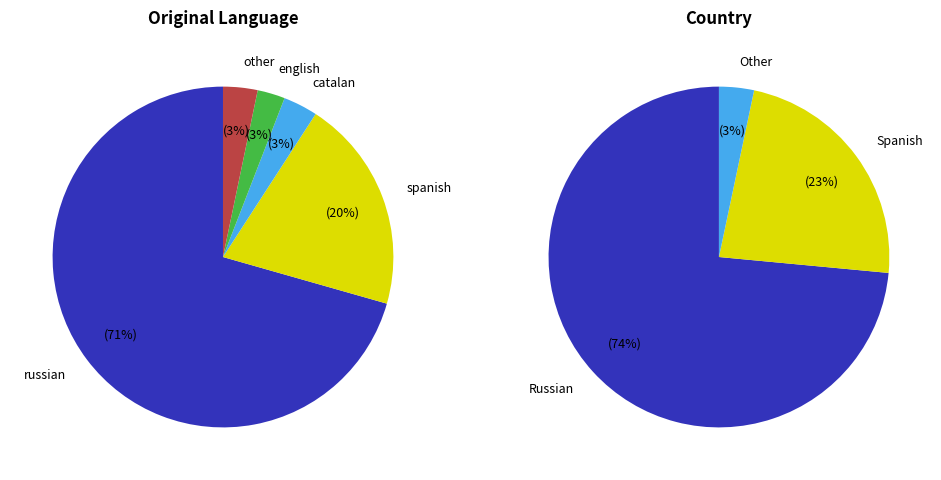

What percentage is the Other slice, to the nearest percent?

3%